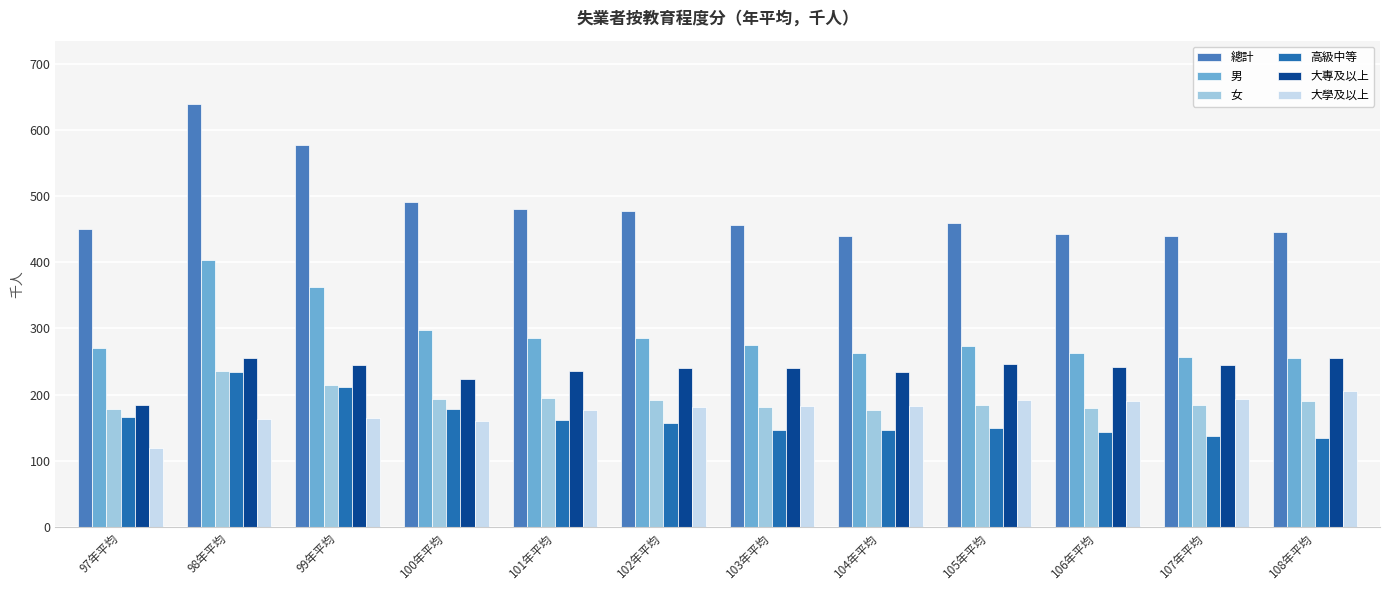

What position from the left is 108年平均?

12